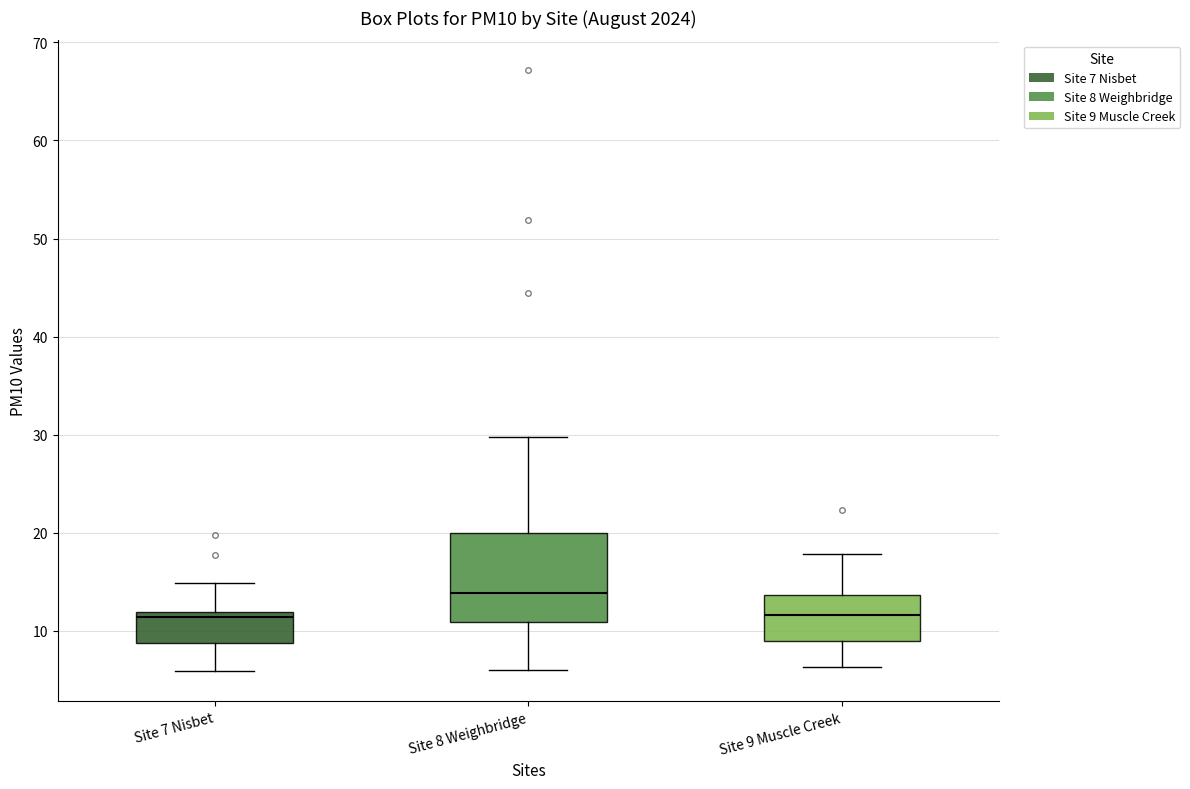

Reading left to right, transcribe this box plot: for each box, give where its median line is, the range the box spans, and where its two whiskers end, as read against the y-axis. The values are not printed on the chart, so give them approximately, as read against the axis.

Site 7 Nisbet: median 11, box 9 to 12, whiskers 6 to 15
Site 8 Weighbridge: median 14, box 11 to 20, whiskers 6 to 30
Site 9 Muscle Creek: median 12, box 9 to 14, whiskers 6 to 18